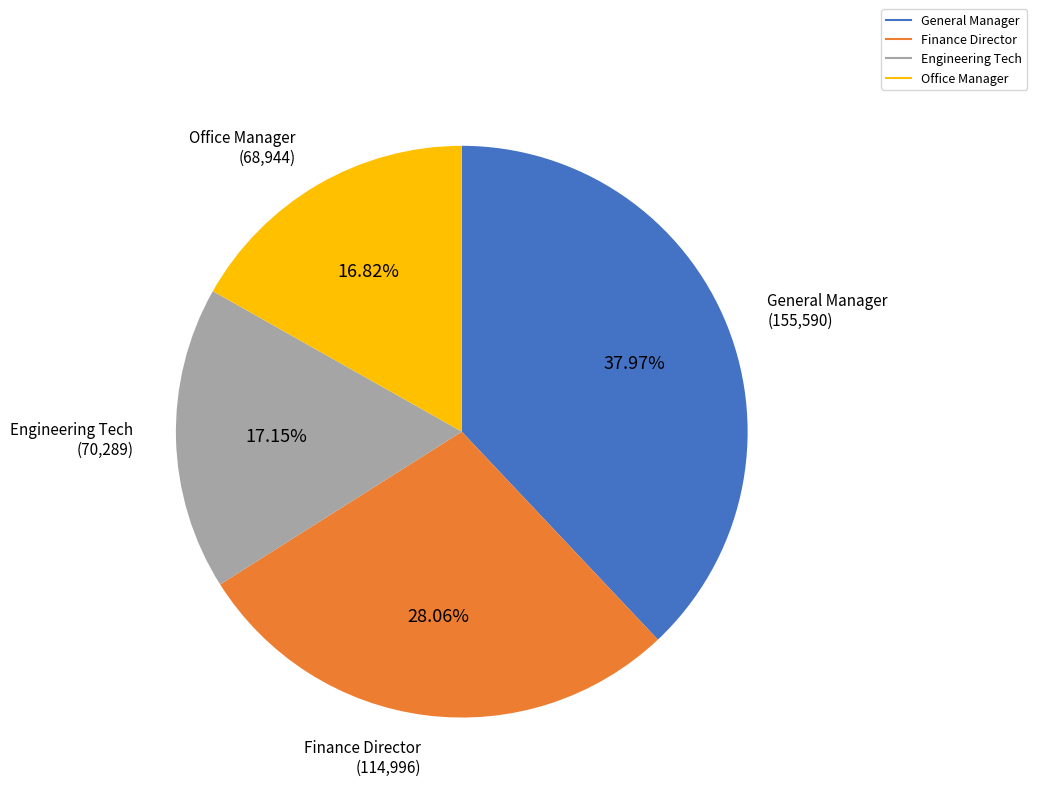

What percentage is NOT represented by Office Manager?

83.2%